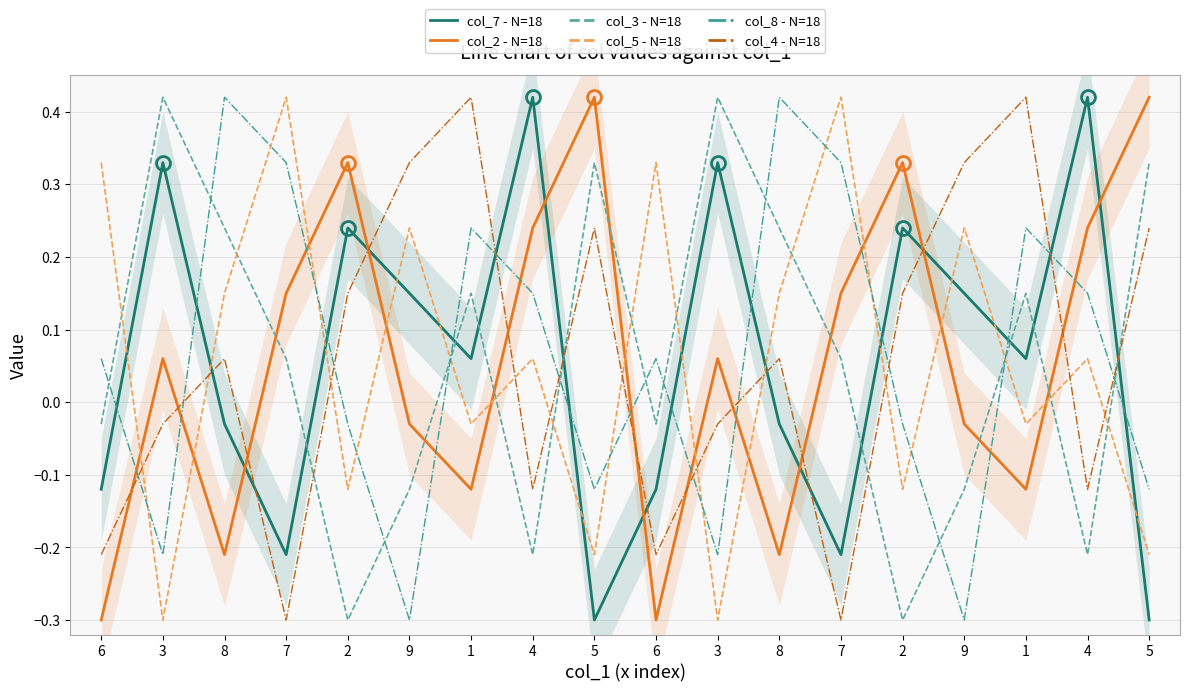

How many values in col_4 - N=18 are above zero?

10